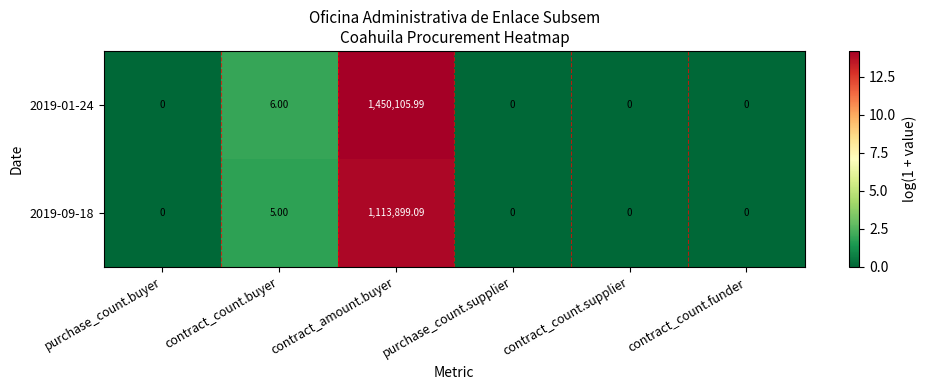

Where is 2019-09-18 nearest to the value 556949?

contract_count.buyer